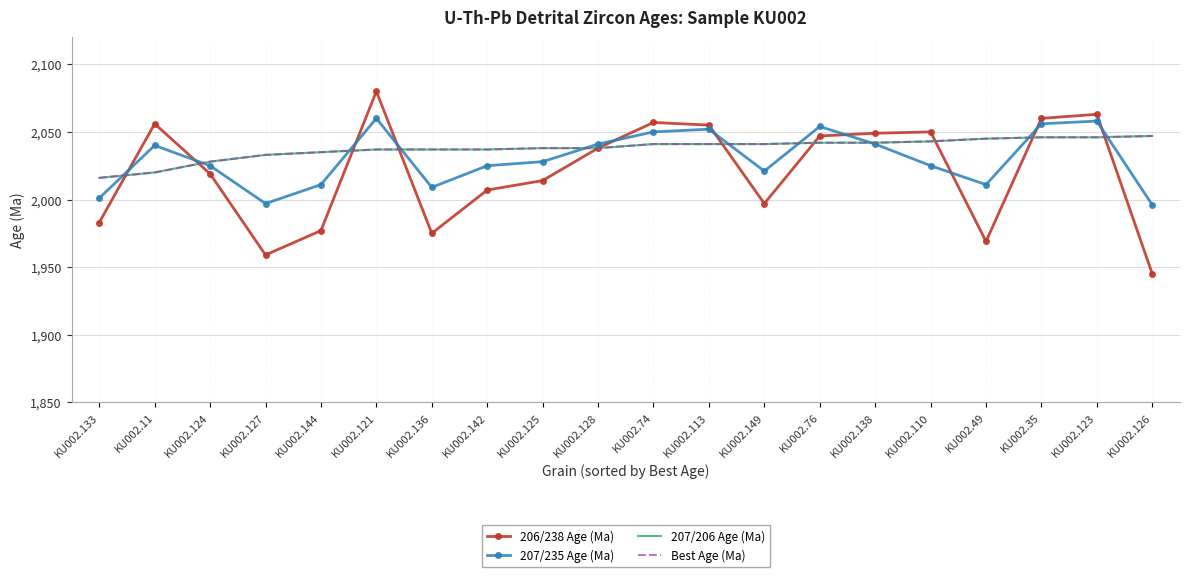

At which label does Best Age (Ma) first exceed 2041?

KU002.76